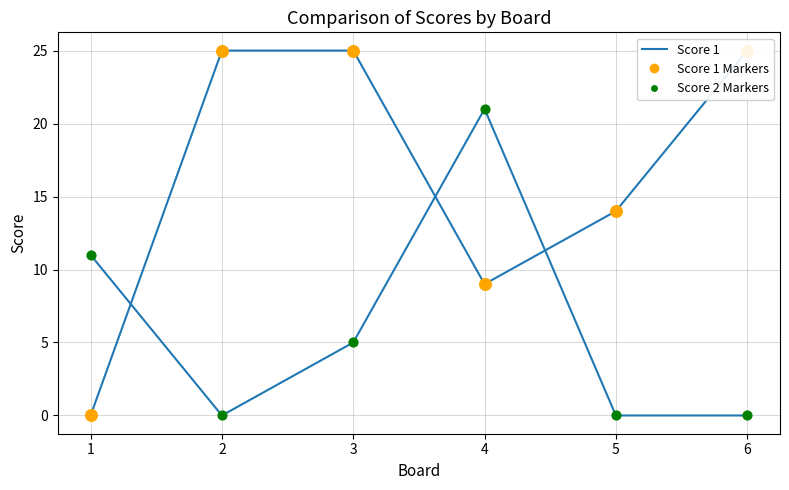

Which series has the largest total across all categories?

Score 1